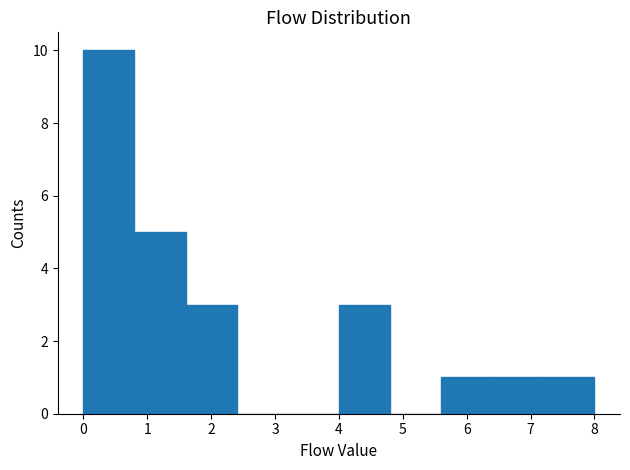

Over which range of the x-axis is the bar tallest?

0.0 to 0.8